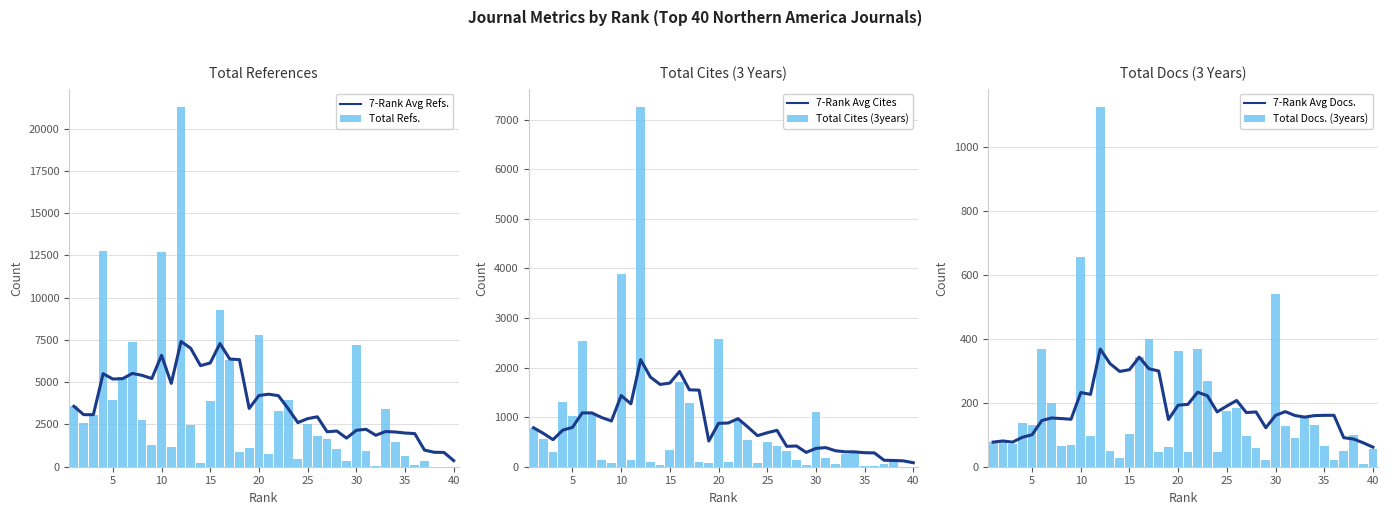

What is the sum of all Total Refs. values?

139693